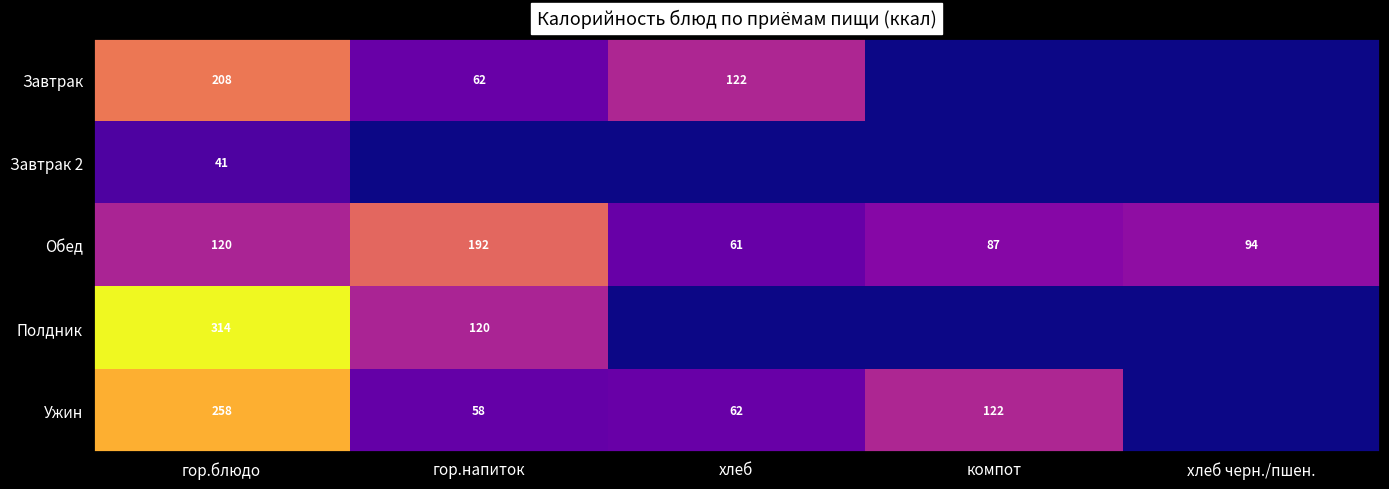

How many positive values does the Полдник series have?

2